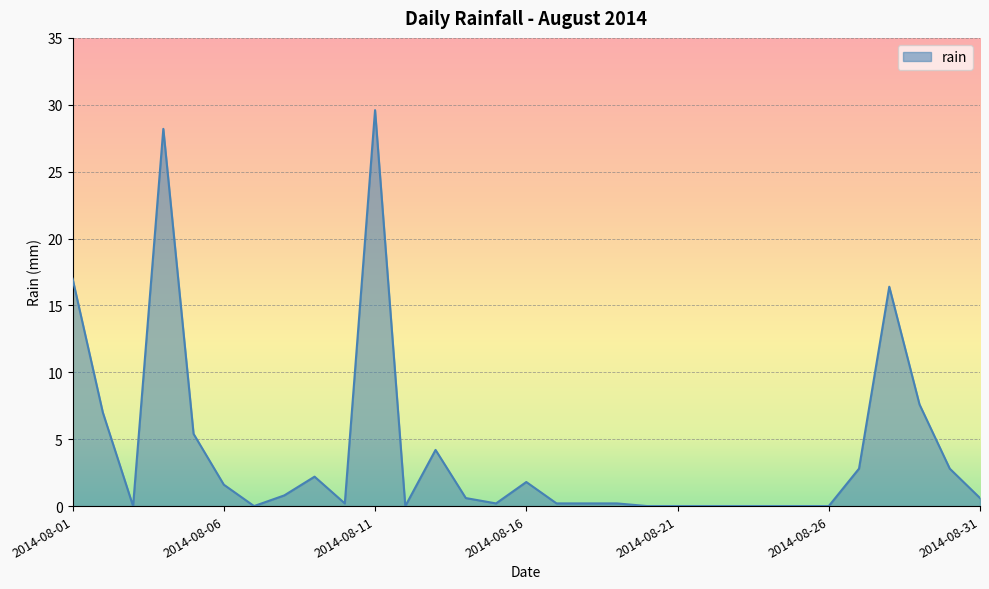

What is the greatest value displayed?

29.6